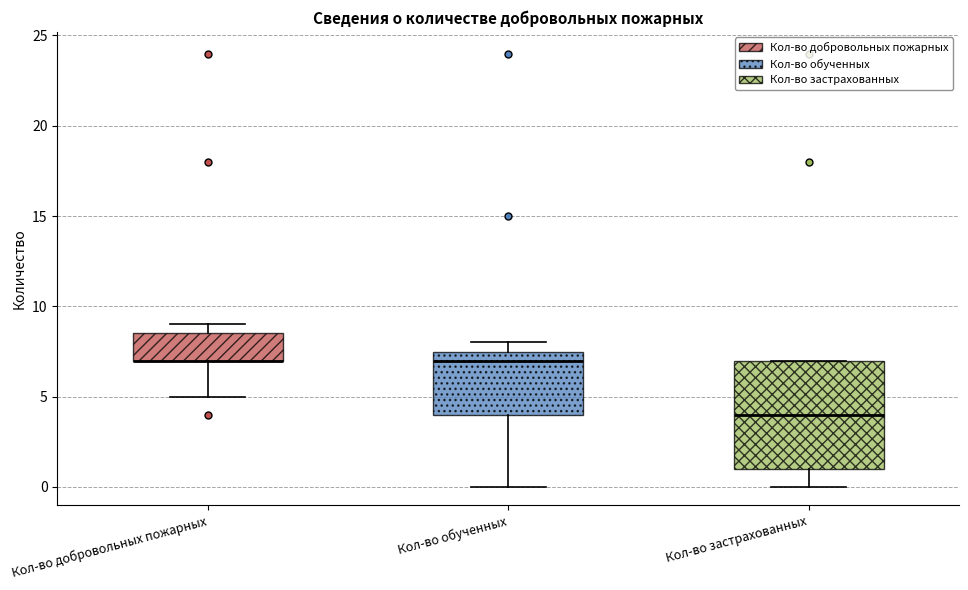

Where is the lower edge of the box for Кол-во добровольных пожарных on the y-axis? The values are not printed on the chart, so give them approximately, as read against the axis.

7.0